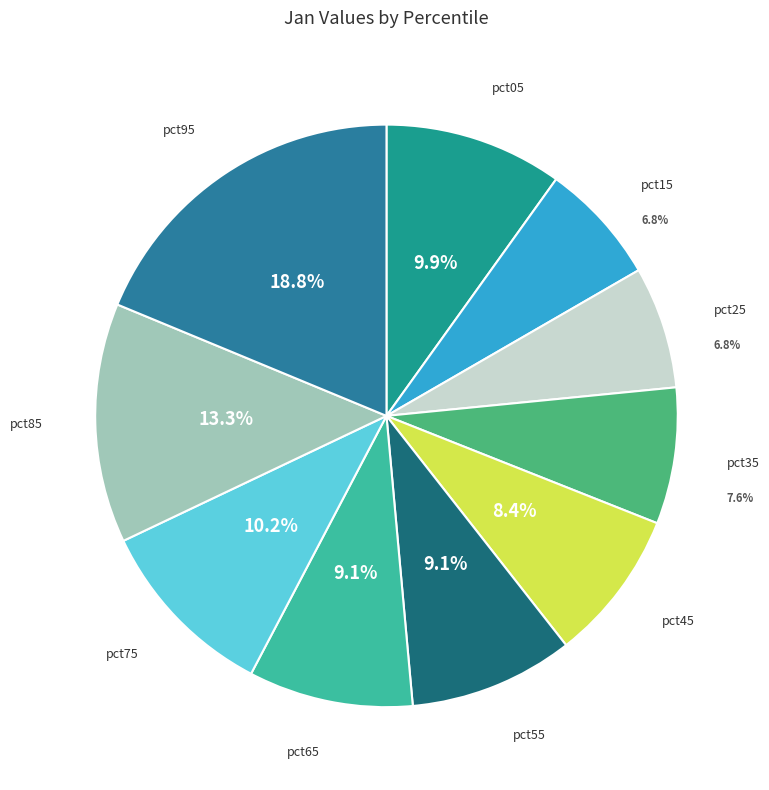

Which has a higher value, pct05 or pct85?

pct85